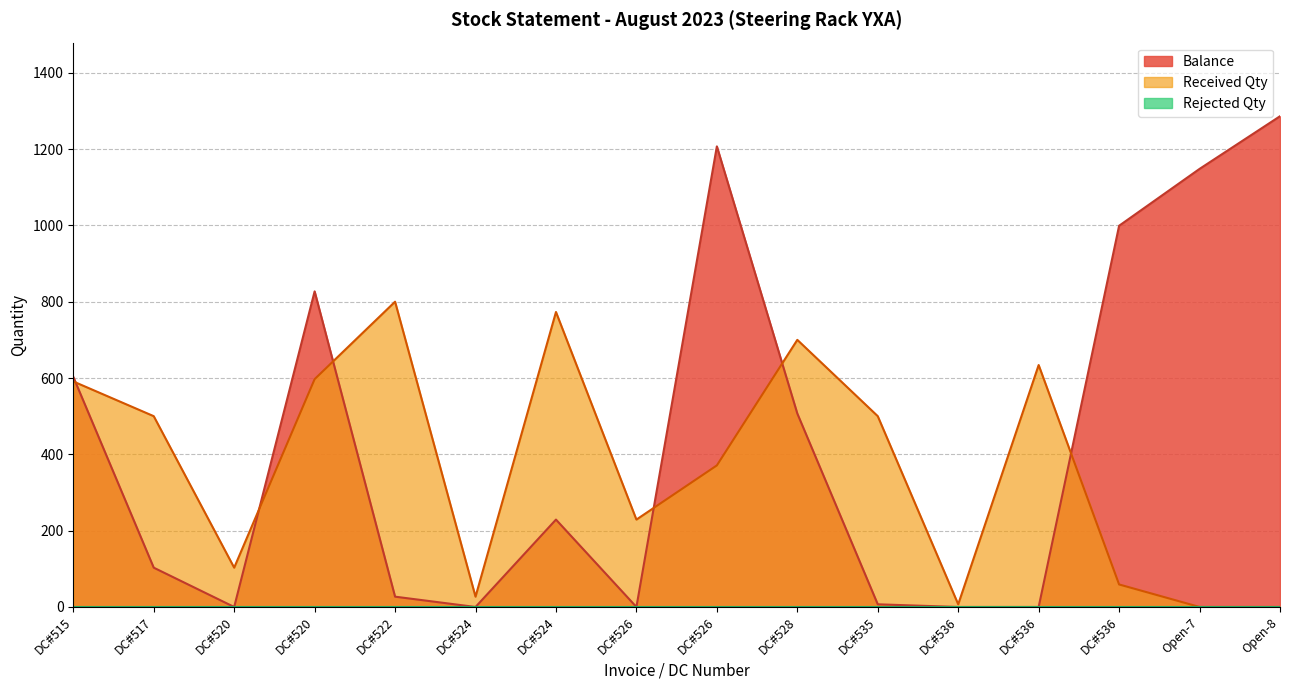

At which category is the sum across all series the highest?

DC#526